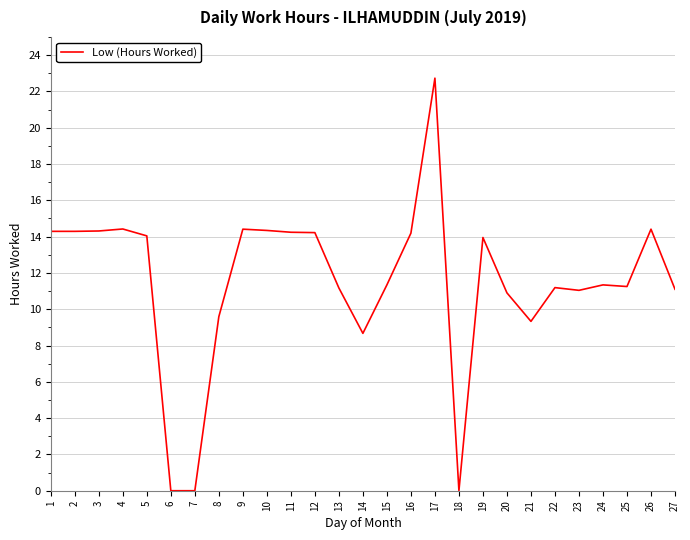

Which label corresponds to the largest value in the chart?

17